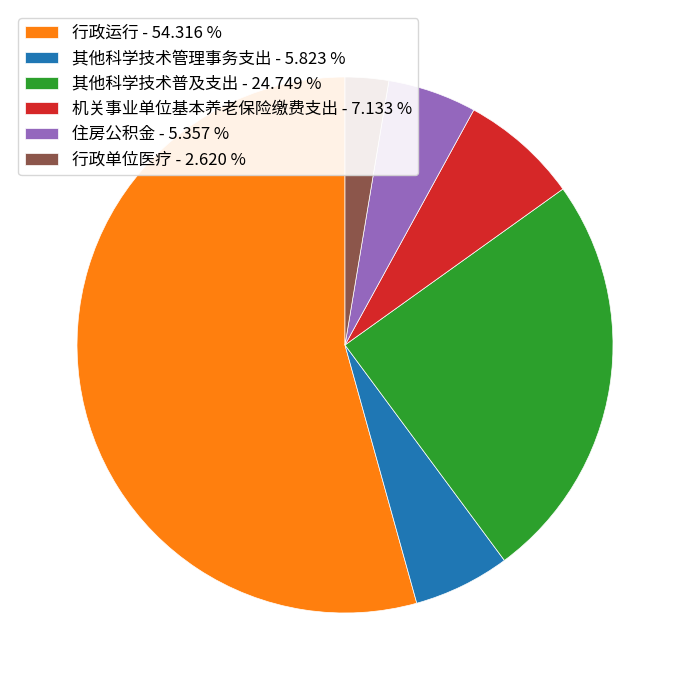

How many segments does this pie chart have?

6